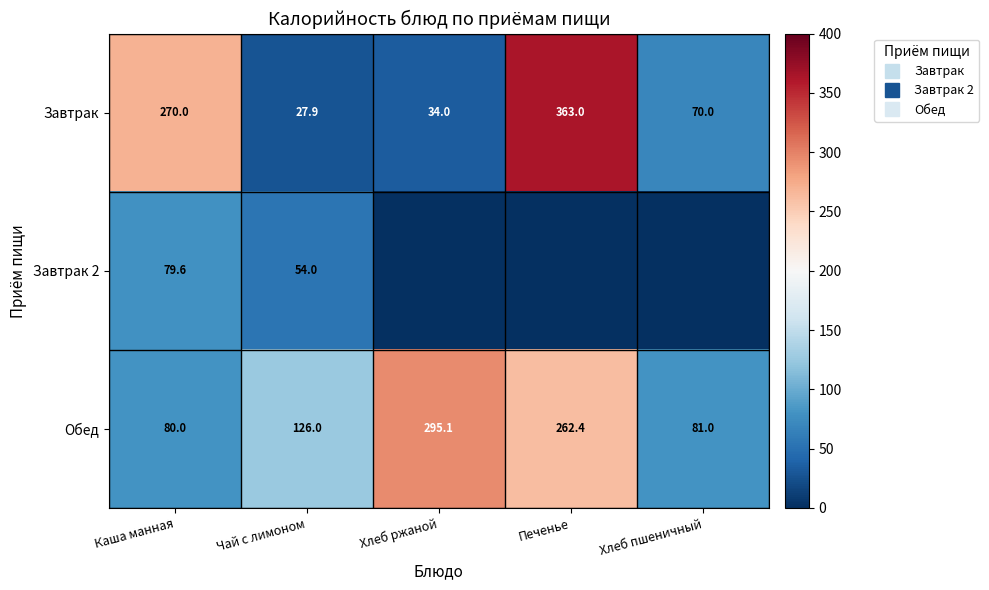

What is the sum of all Обед values?

844.5